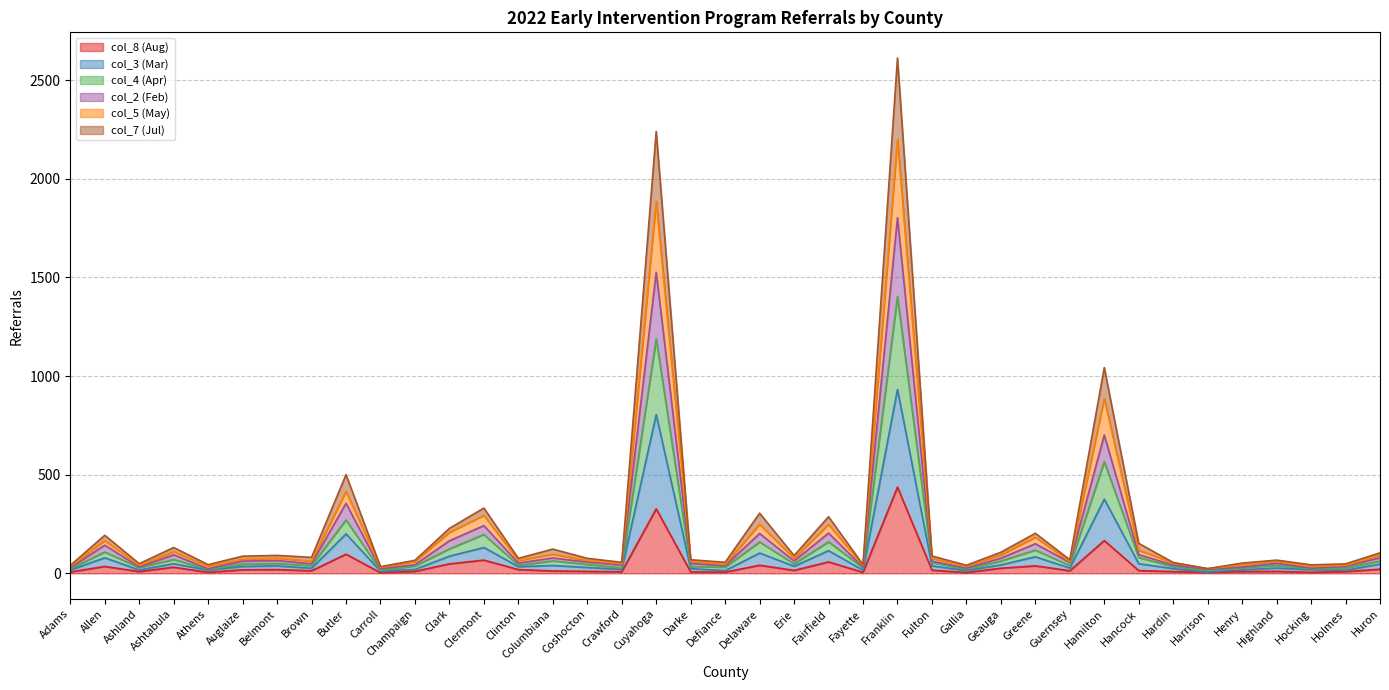

What is the label of the 5th point from the left?

Athens